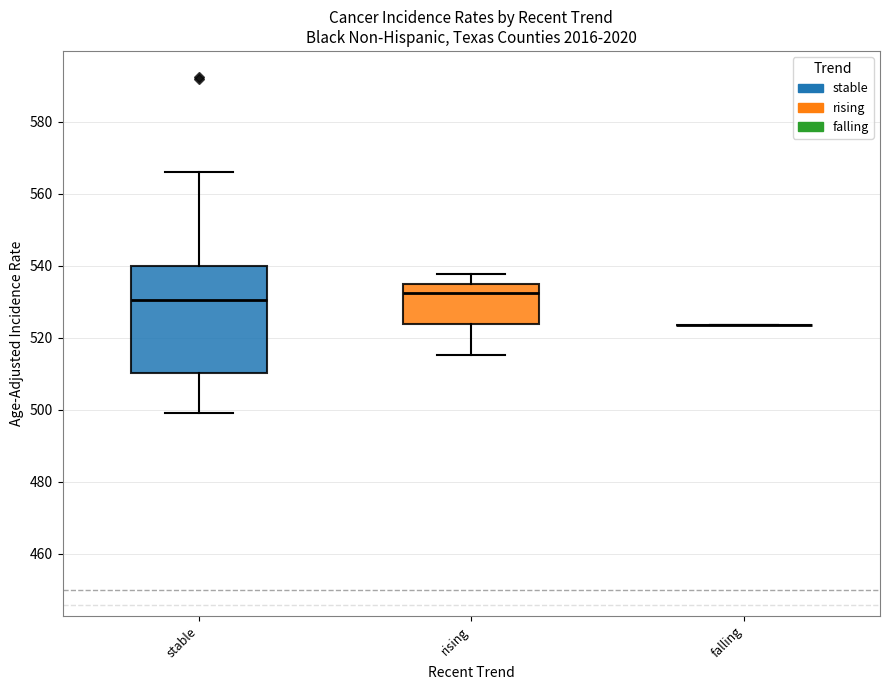

Reading left to right, transcribe this box plot: for each box, give where its median line is, the range the box spans, and where its two whiskers end, as read against the y-axis. The values are not printed on the chart, so give them approximately, as read against the axis.

stable: median 530, box 510 to 540, whiskers 500 to 566
rising: median 532, box 524 to 536, whiskers 516 to 538
falling: box collapsed to a line at 524, whiskers 524 to 524